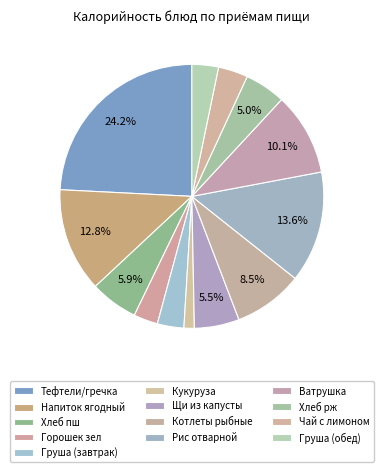

How many slices are in this pie chart?

13